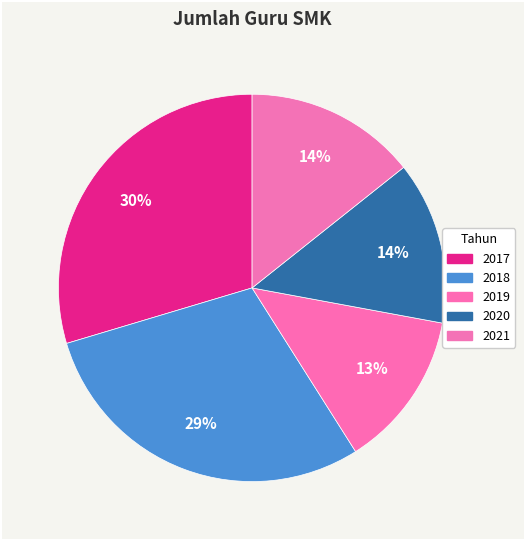

How much of the chart is everything except 2020?

86.4%